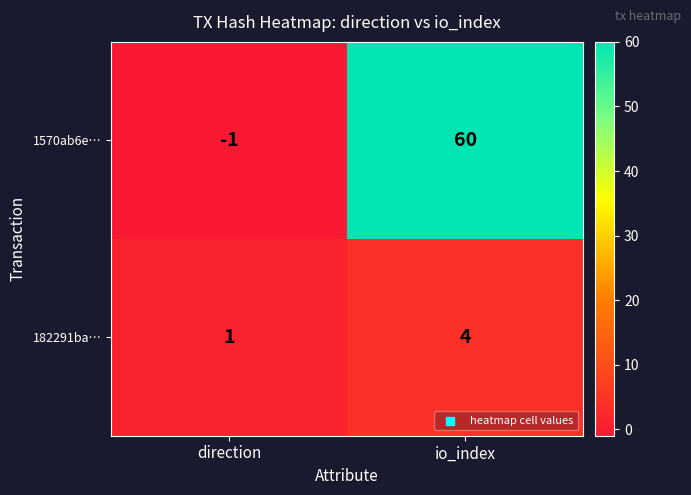

Which series changed the most between direction and io_index?

1570ab6e…